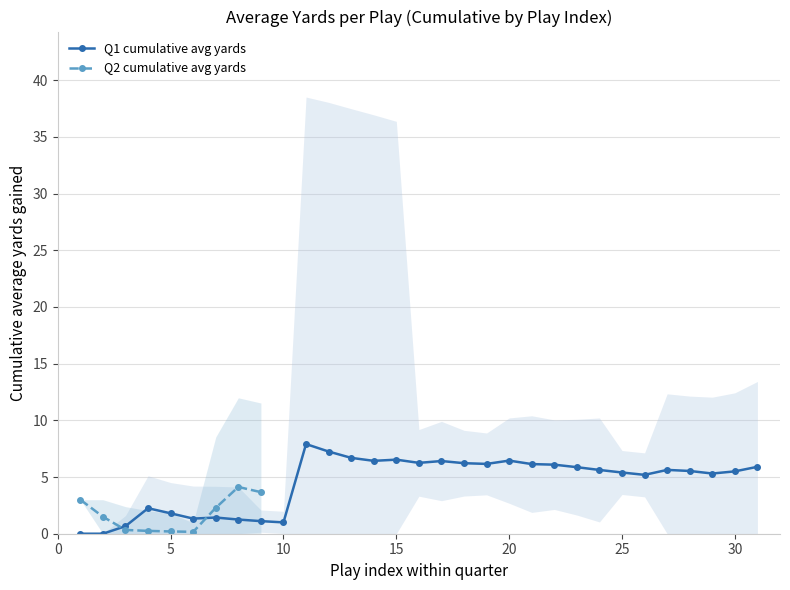

True or false: Q1 cumulative avg yards has more than 0 interior local peaks.

True